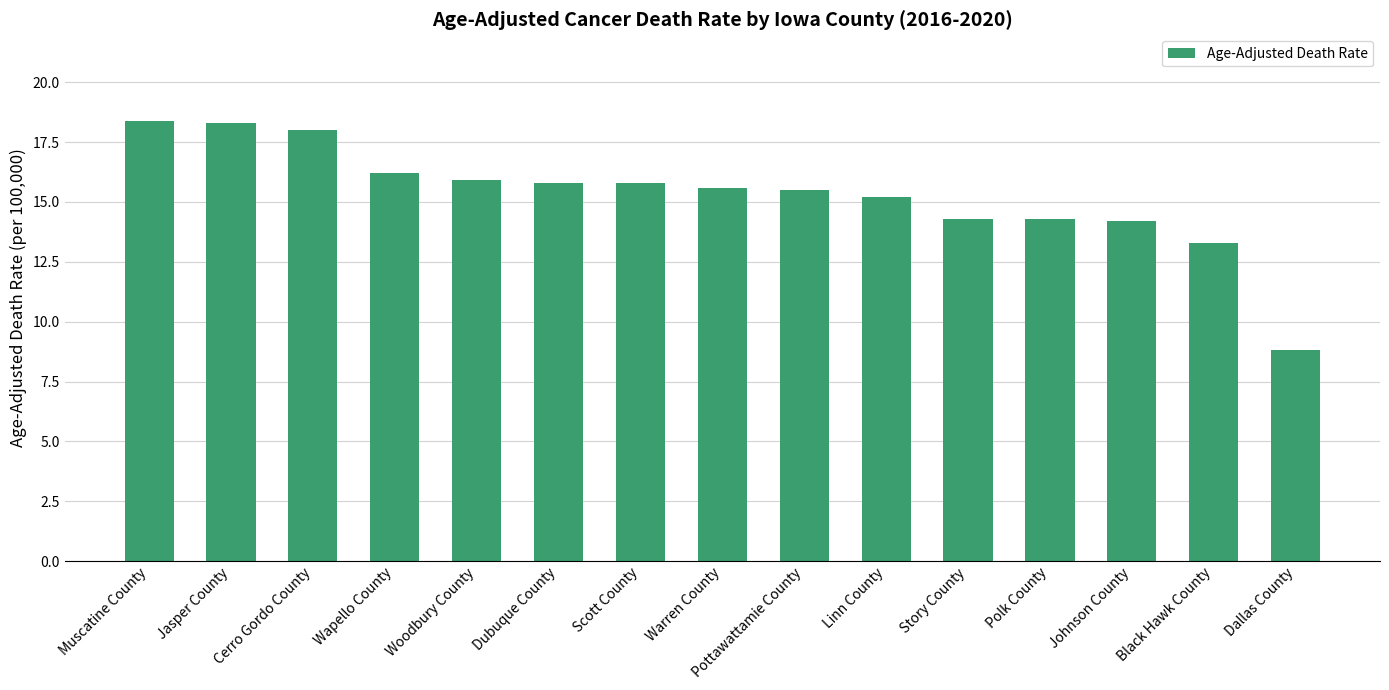

How many values exceed 15?

10